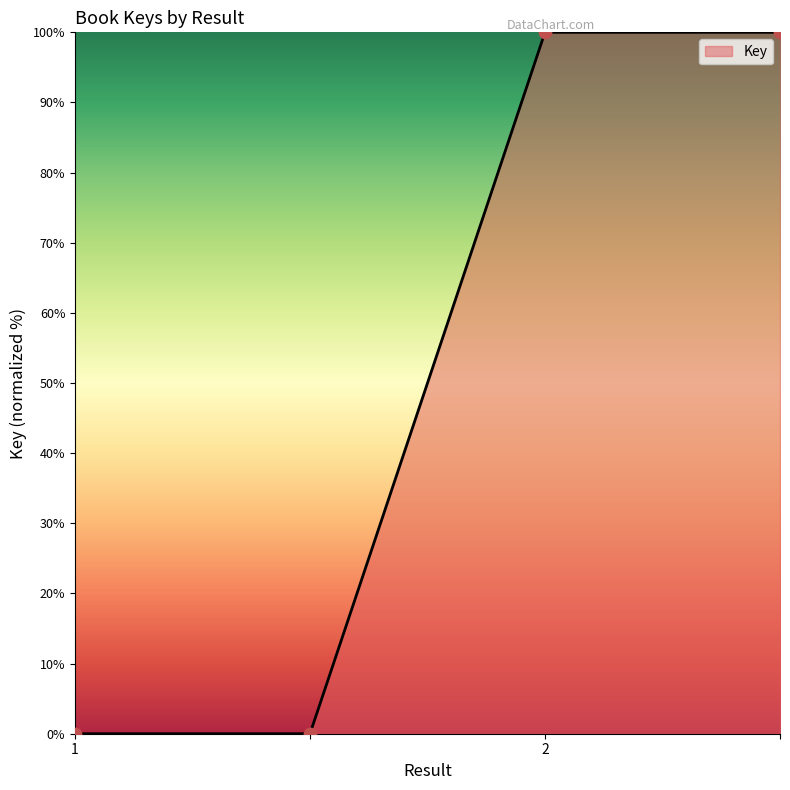

Which has a higher value, 2 or ?

2